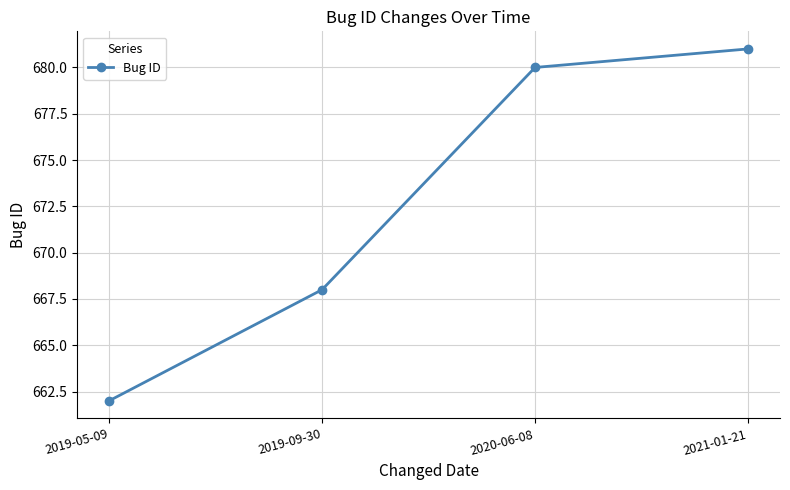

What is the maximum value shown in the chart?

681